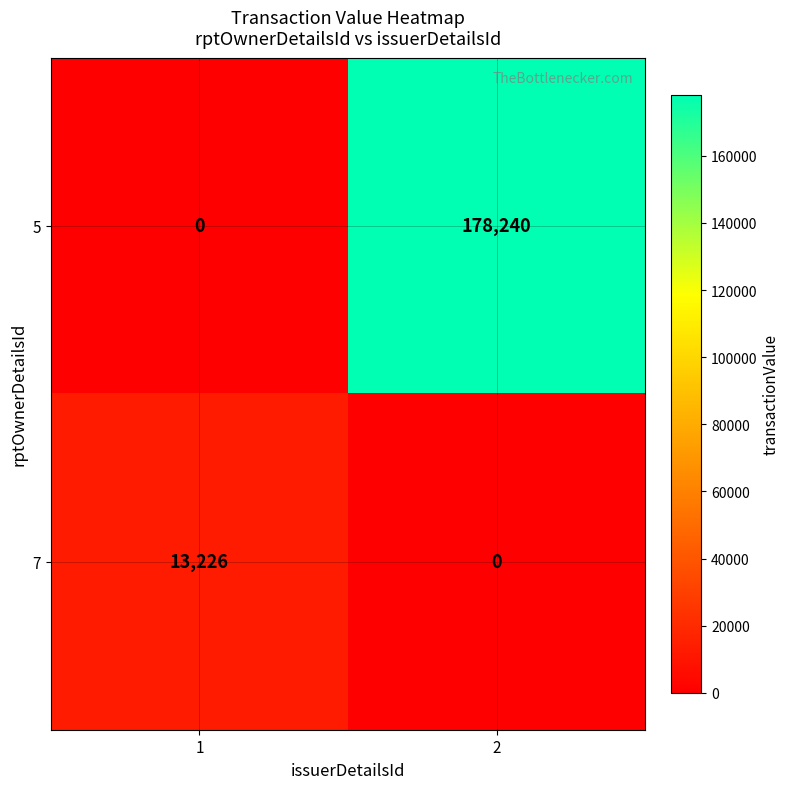

Reading left to right, list all the values displayed in this chart.

5: 0	178240
7: 13226	0